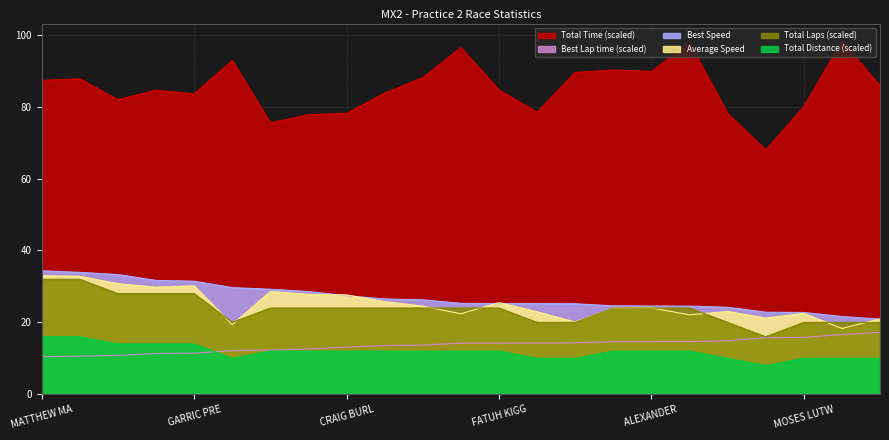

What is the label of the 16th point from the left?

KALAMA JAMIL